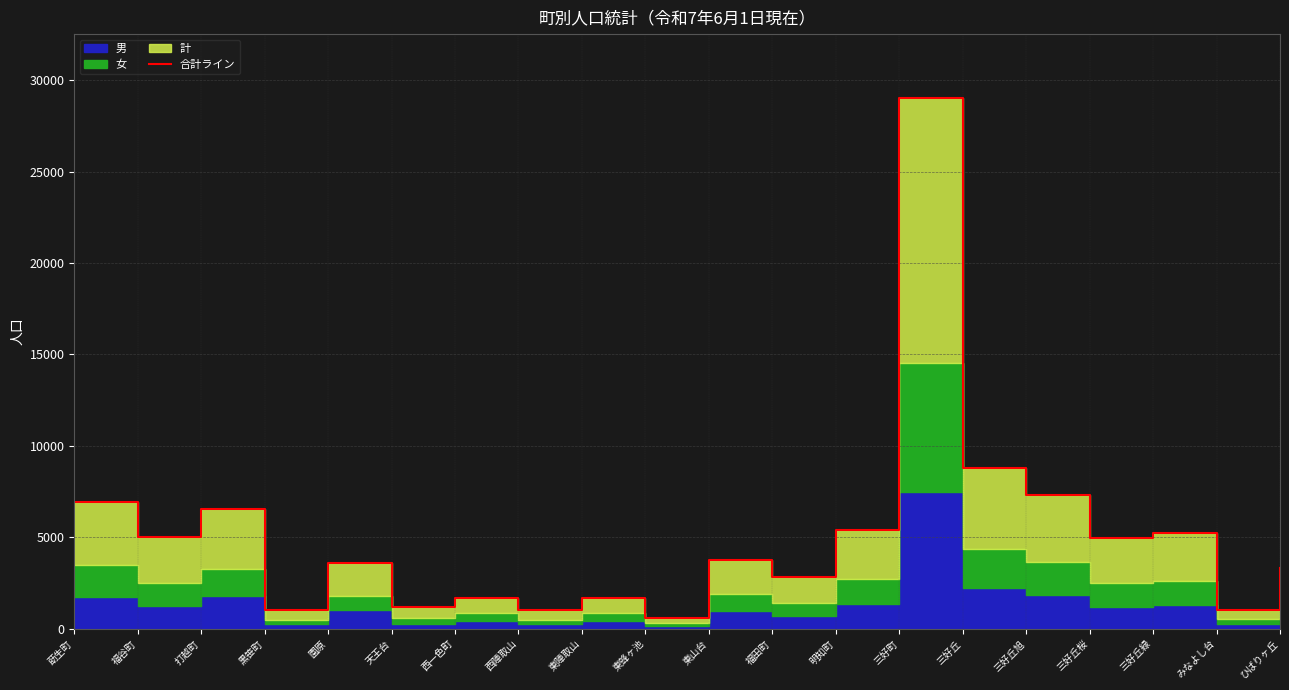

What is the label of the 1st point from the left?

莇生町